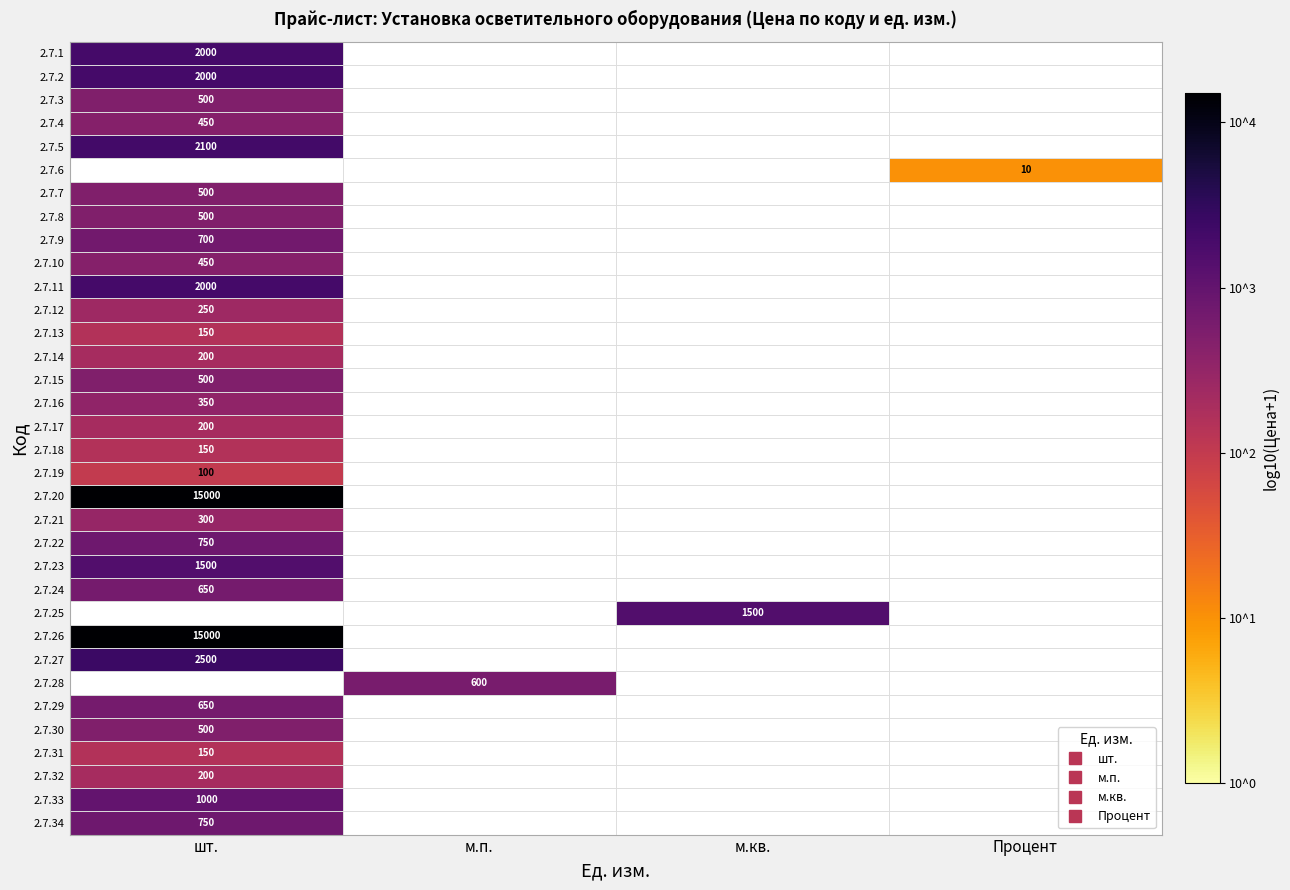

How many categories are shown in the chart?

4